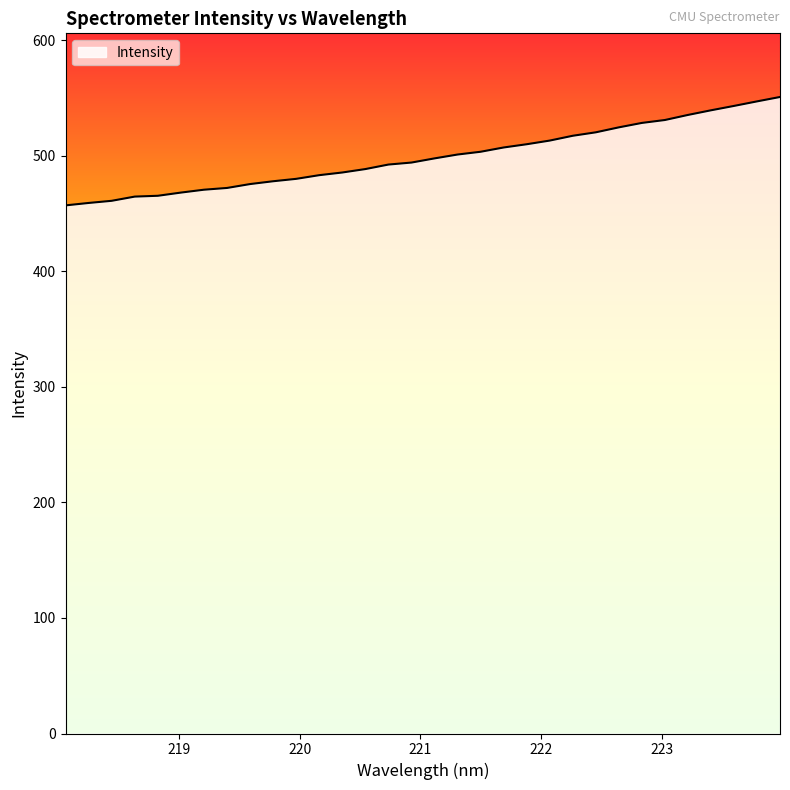

What is the maximum value shown in the chart?

551.0